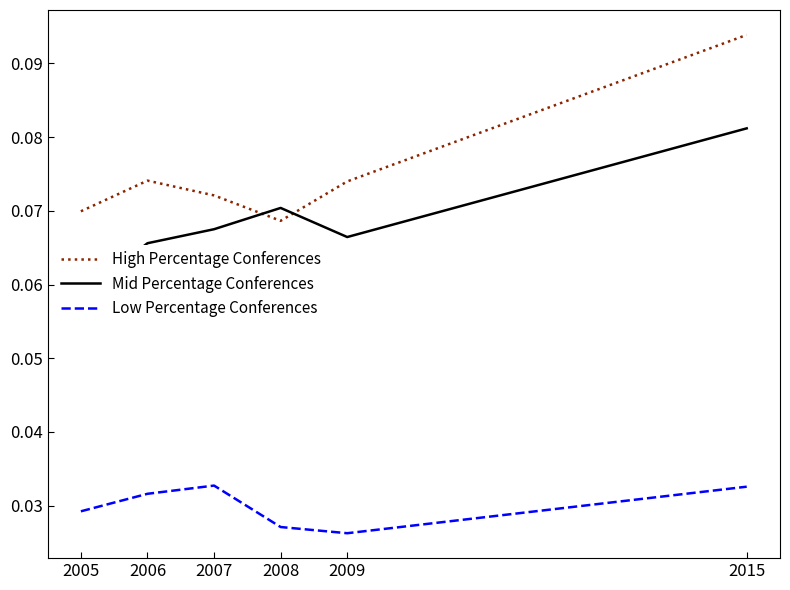

Is it true that Low Percentage Conferences equals 0.0 at 2006?

True